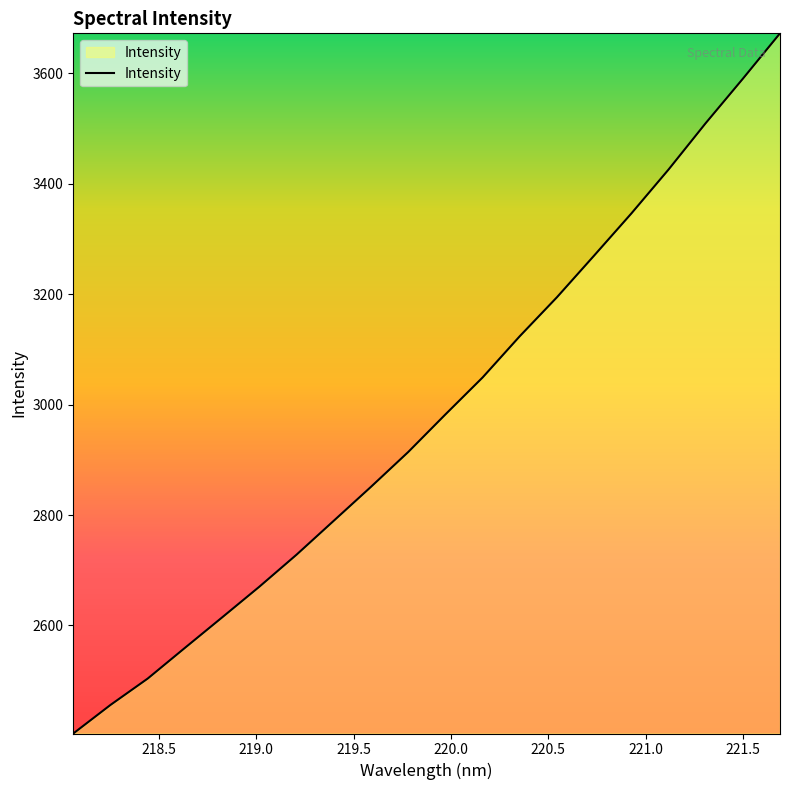

How many values exceed 2982?

10